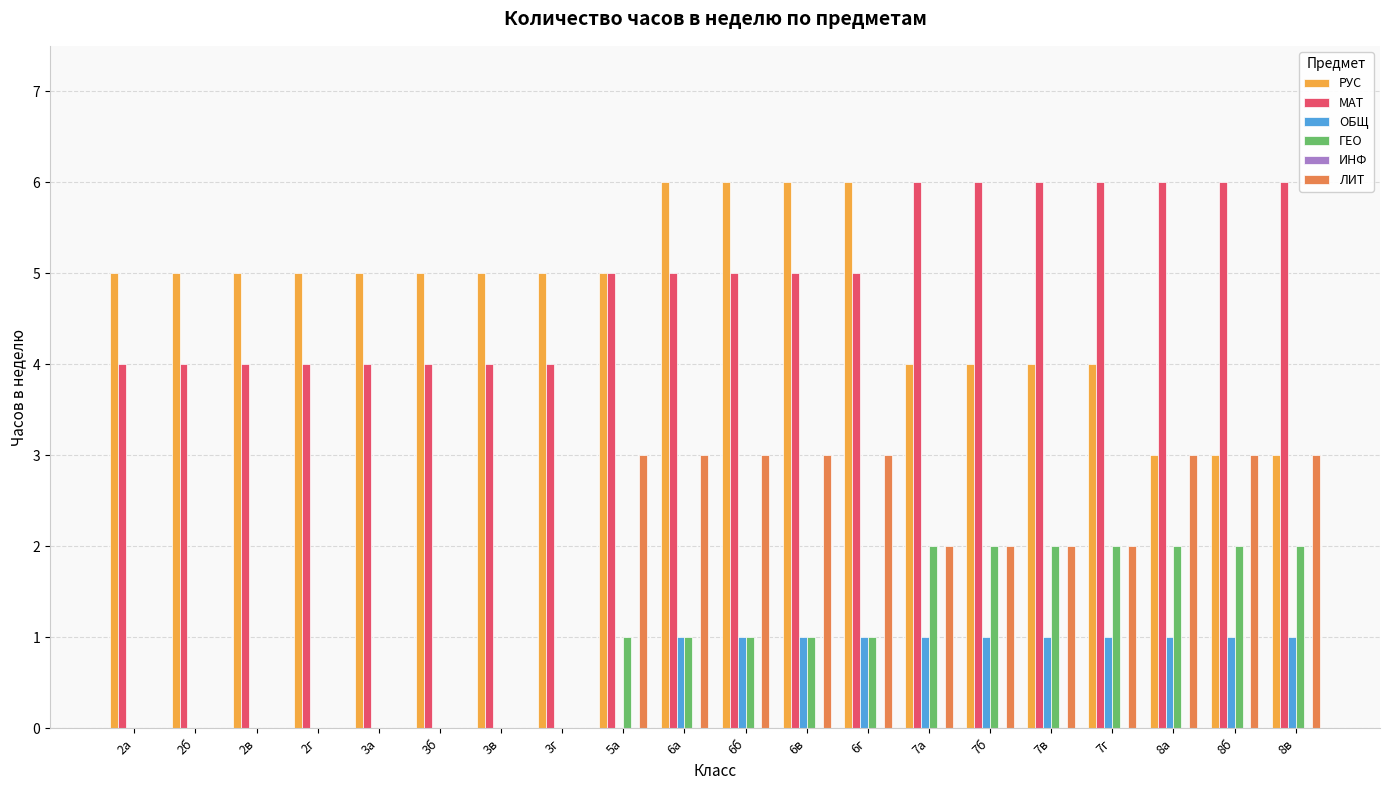

What is the sum of the ОБЩ values at 7г and 3б?

1